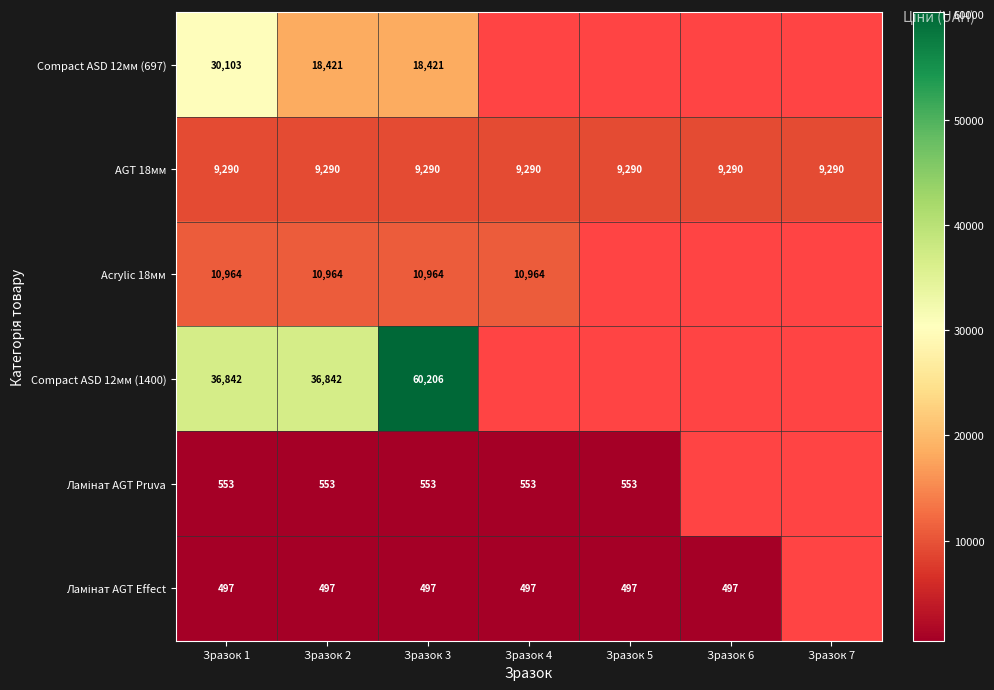

Is the value of Compact ASD 12мм (697) at Зразок 6 greater than the value of Compact ASD 12мм (1400) at Зразок 3?

No